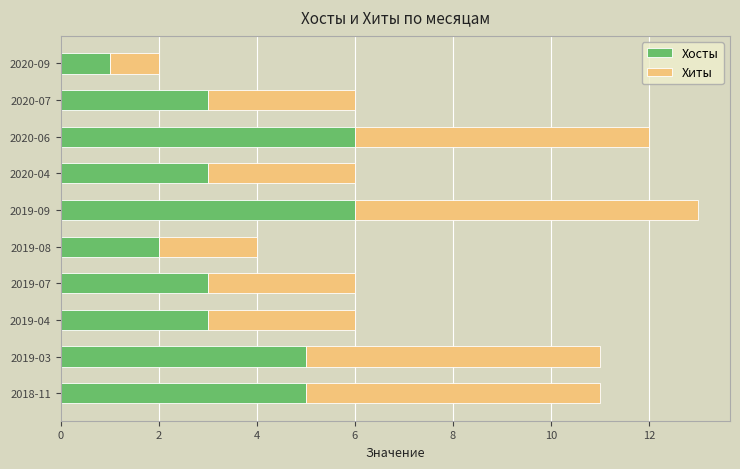

What are all the series names shown in the legend?

Хосты, Хиты